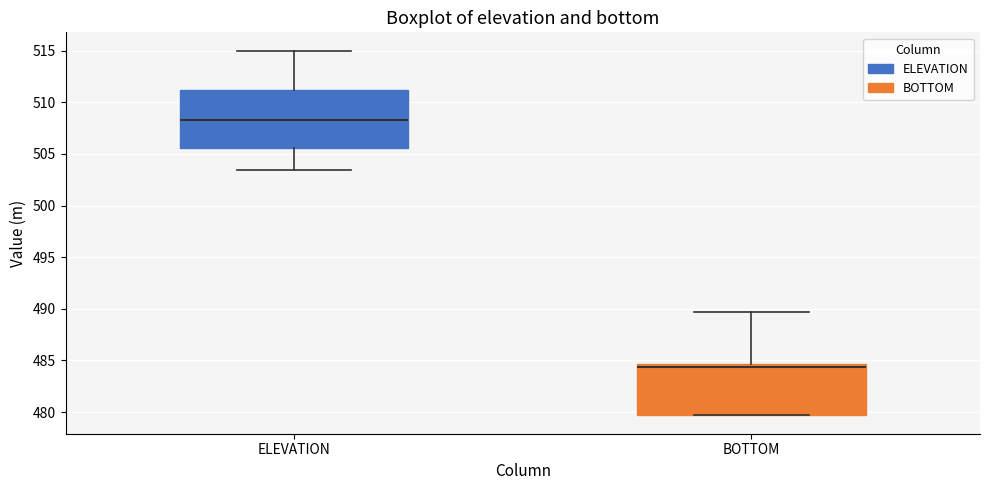

Where is the lower edge of the box for ELEVATION on the y-axis? The values are not printed on the chart, so give them approximately, as read against the axis.

505.5